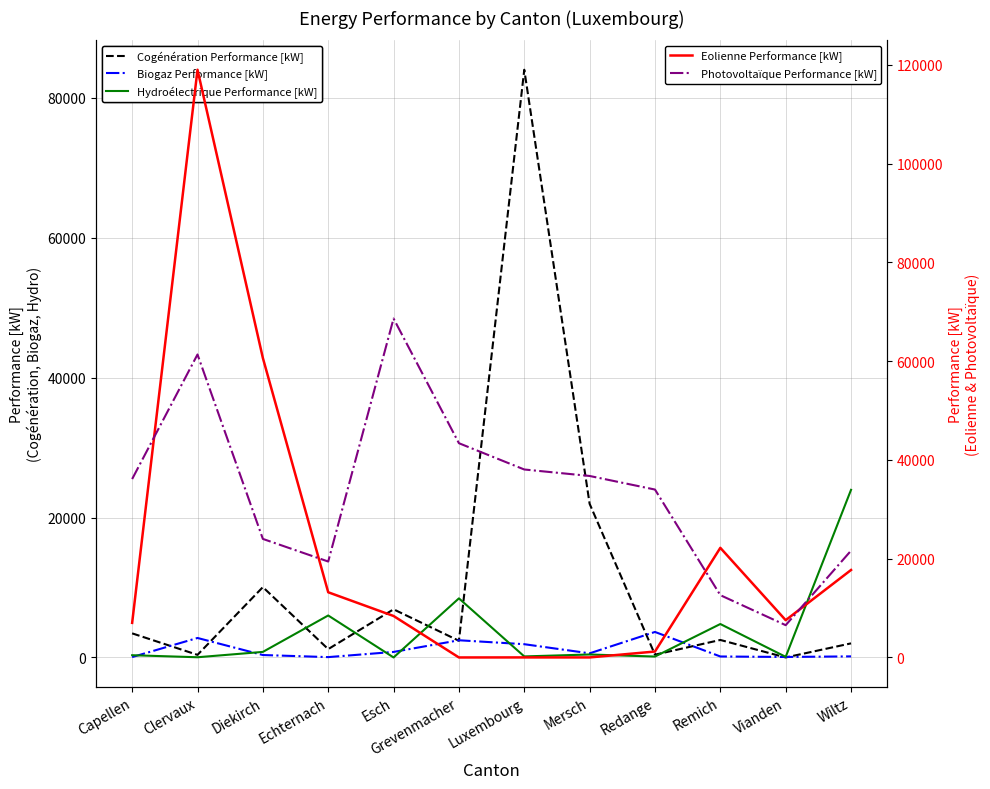

The Eolienne Performance [kW] series shows 7595.6 at Wiltz. True or false?

False